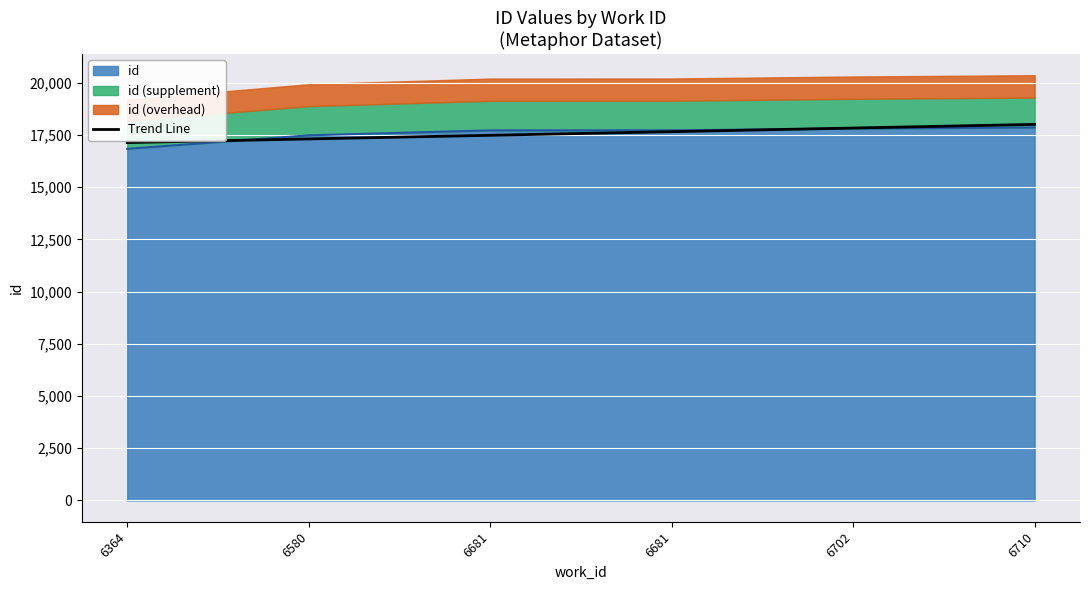

True or false: there are more than 2 points higher than both neighbors.

False